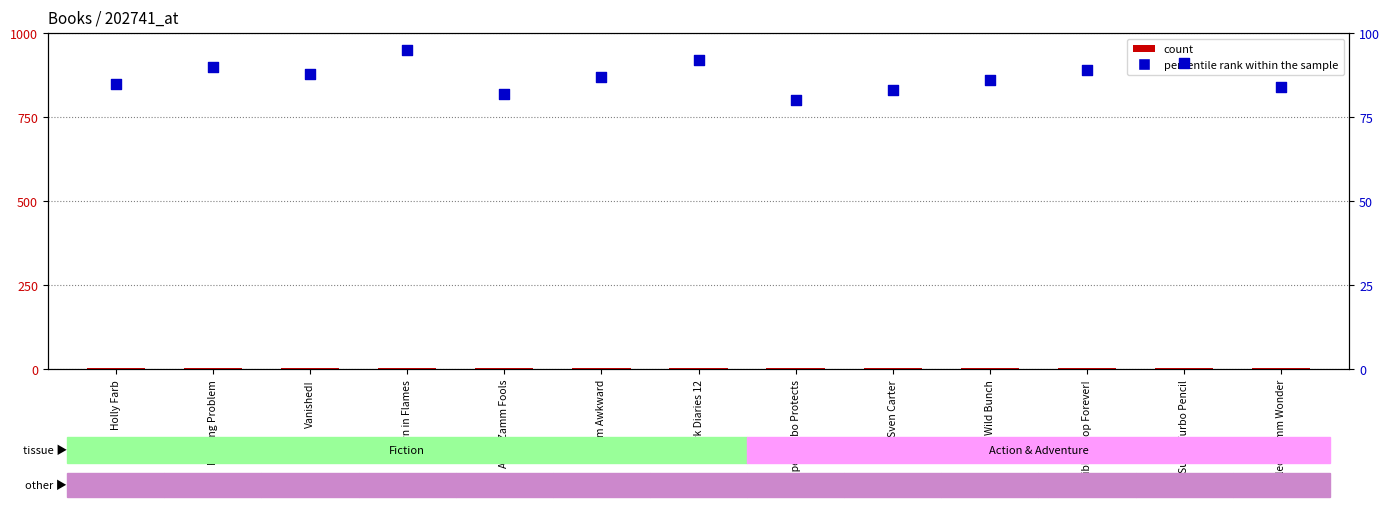

Which series has the widest spread of Y values?

percentile rank within the sample